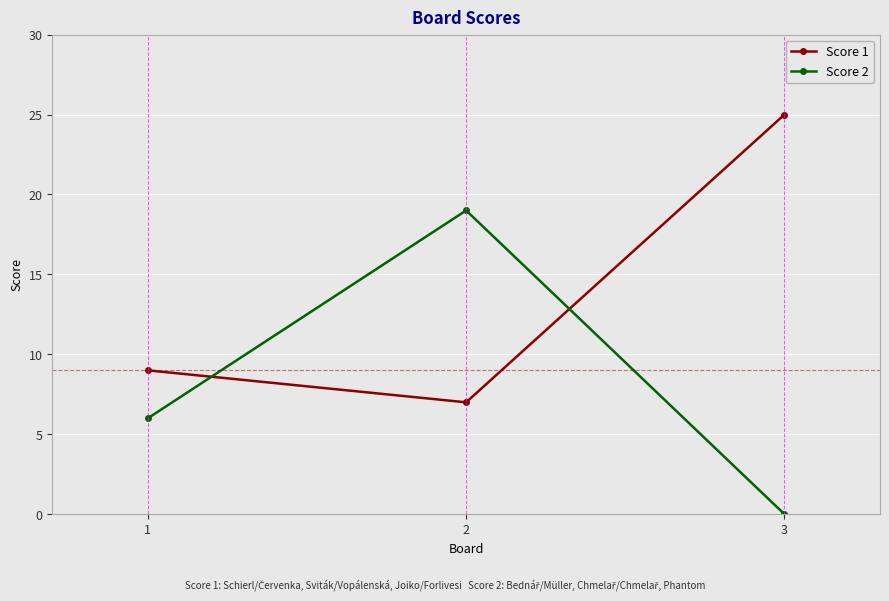

What are all the series names shown in the legend?

Score 1, Score 2